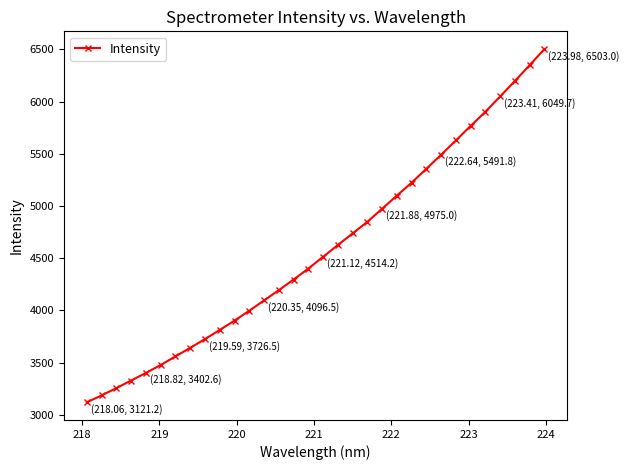

What is the maximum value shown in the chart?

6503.0